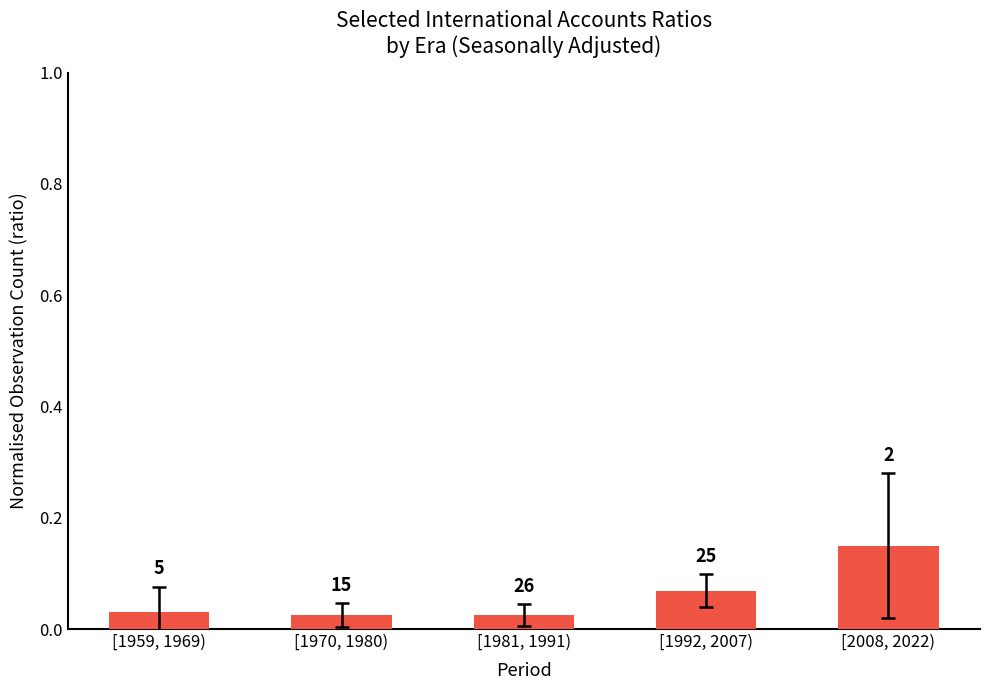

List the labels in order of value, largest first.

[2008, 2022), [1992, 2007), [1959, 1969), [1970, 1980), [1981, 1991)